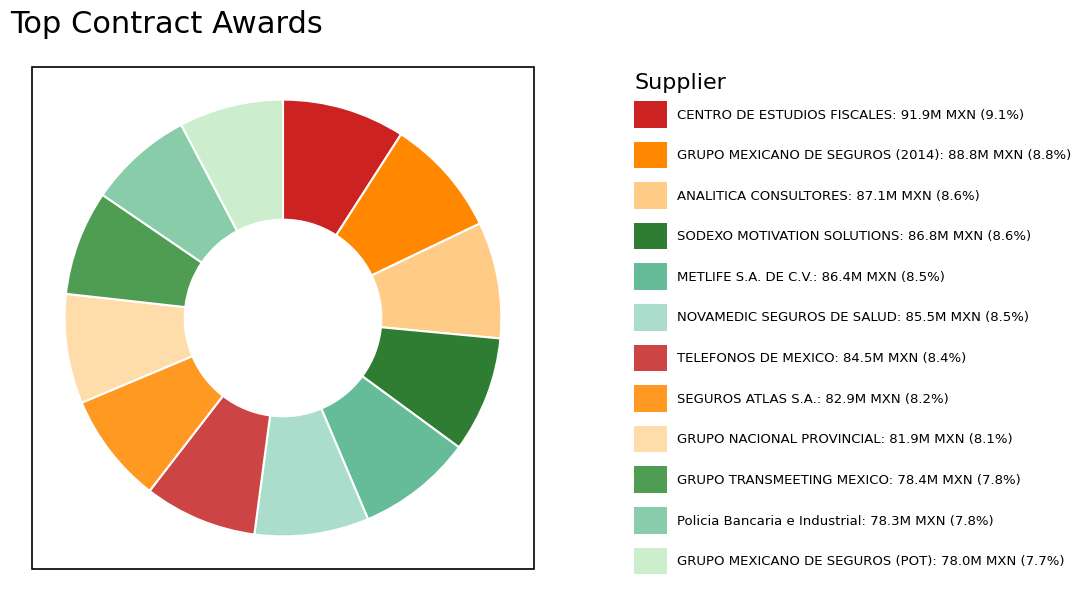

Which category has the biggest portion of the pie?

CENTRO DE ESTUDIOS FISCALES S.C.